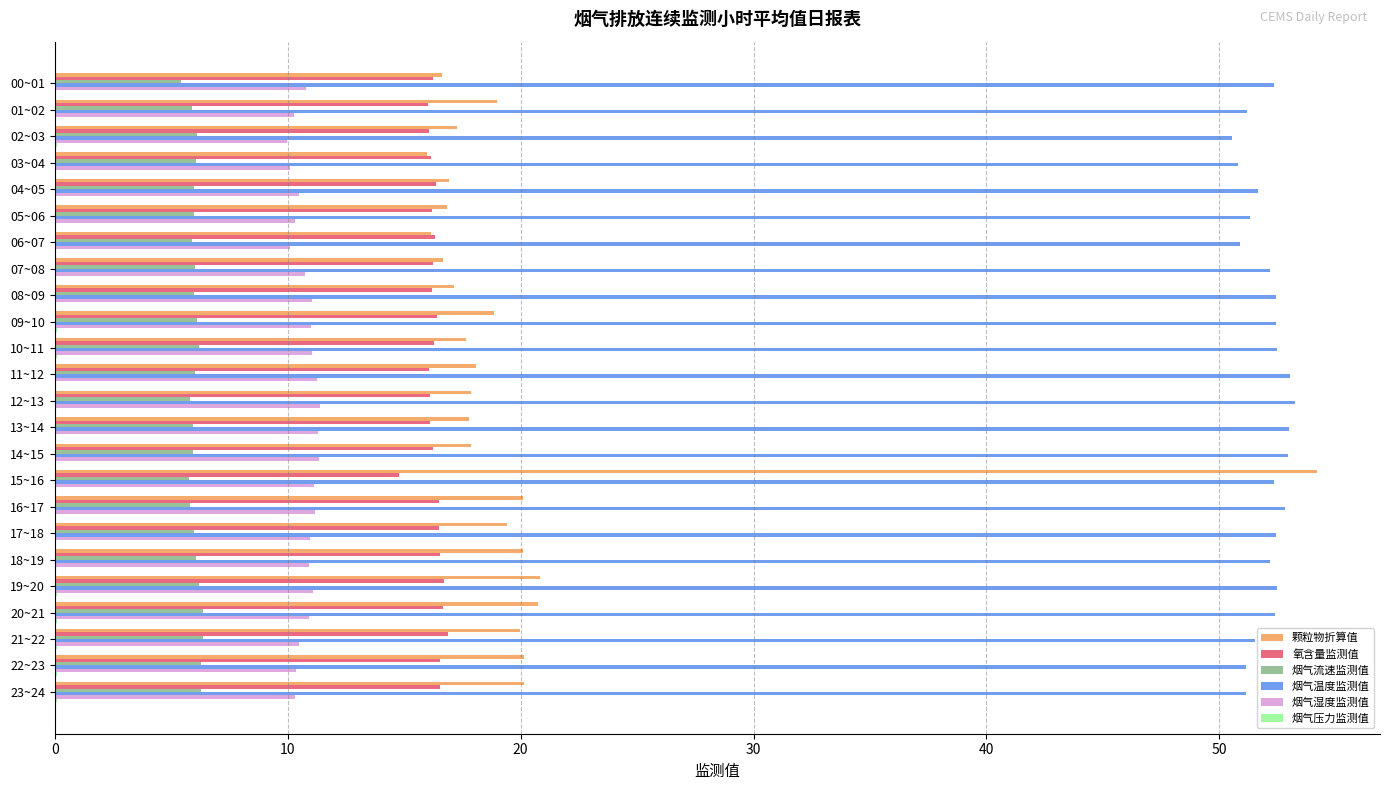

At which category is the sum across all series the highest?

15~16